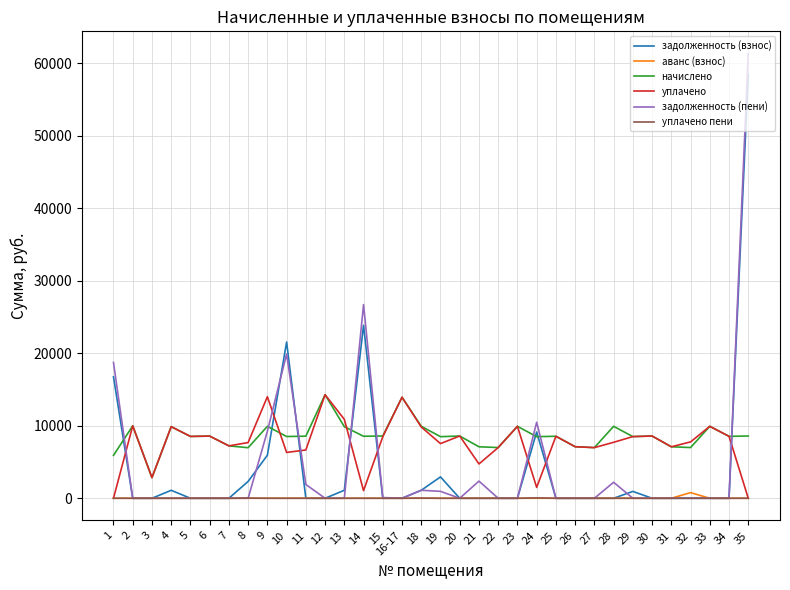

What is the sum of the уплачено values at 31 and 10?

13414.3